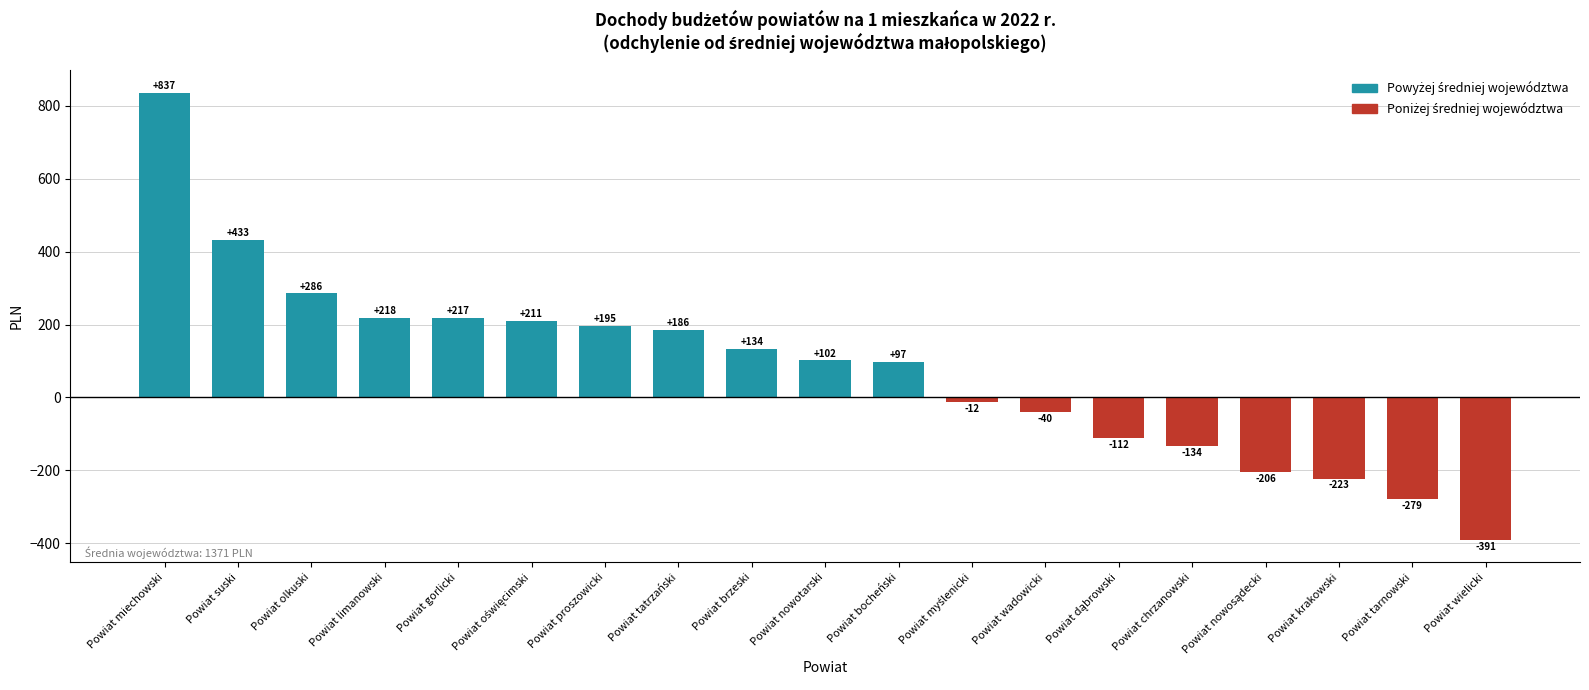

What is the difference between the second highest and second lowest values?

712.1